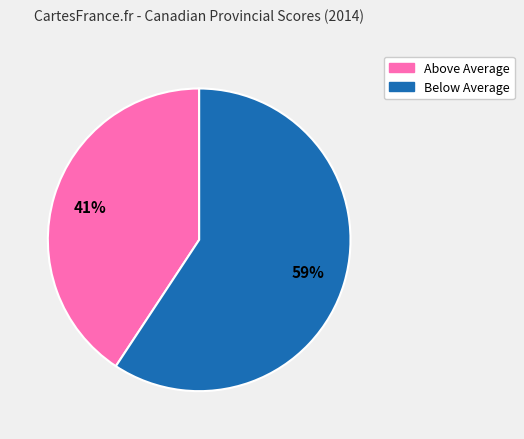

Is there any slice that represents more than half of the pie?

Yes